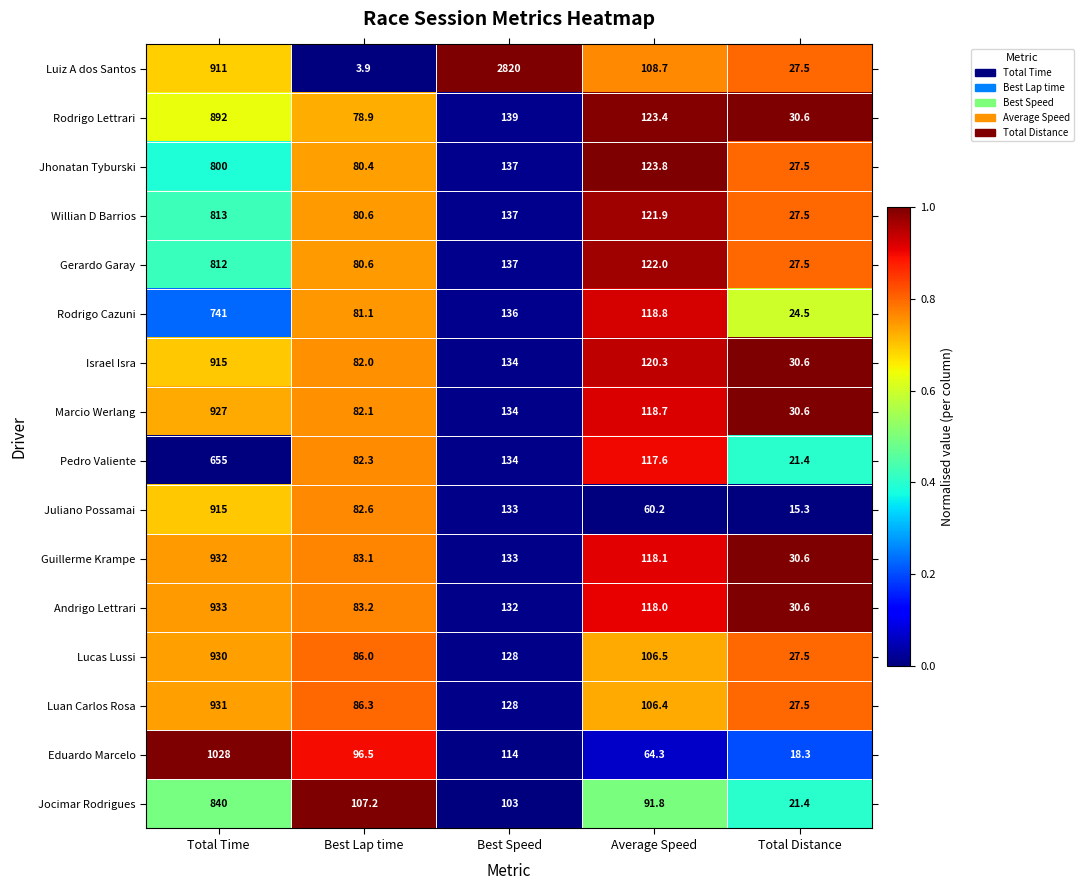

What is the spread (max minus min) of values at Total Distance?

15.3